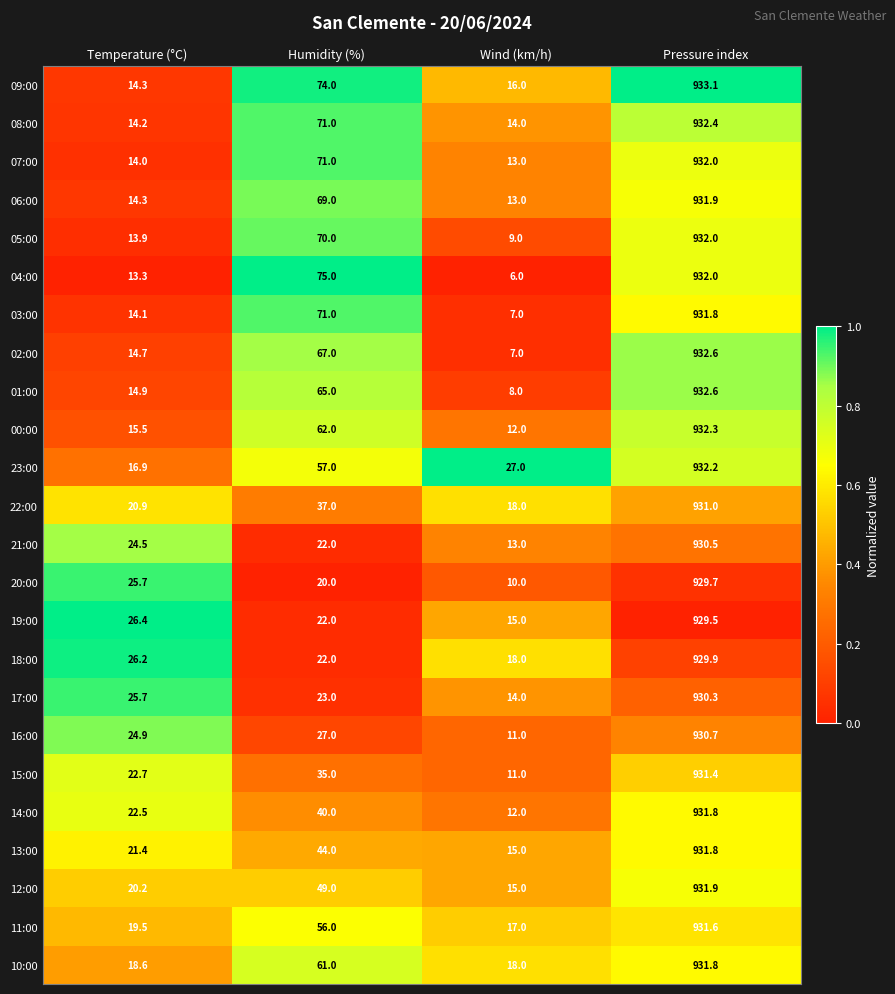

What is the total value across all series at Temperature (°C)?

459.3